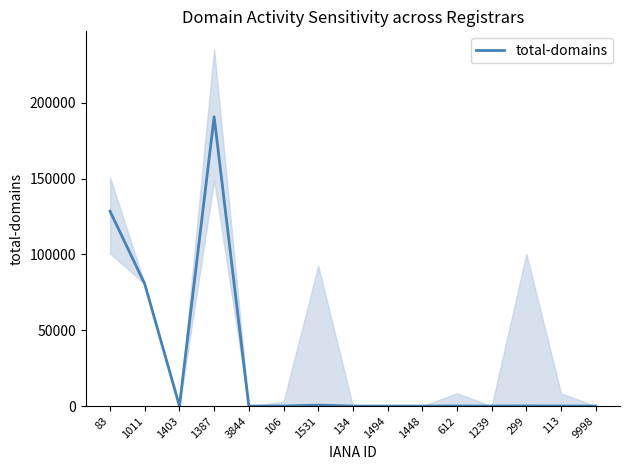

At which category does the chart reach its minimum across all series?

134